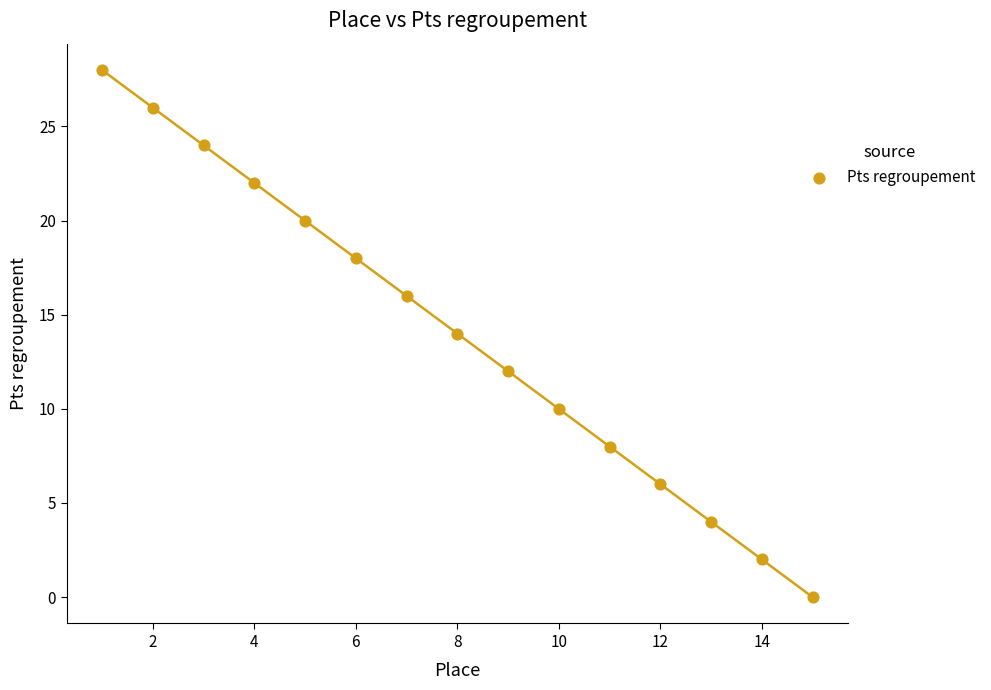

What is the range of Y values (max minus min)?

28